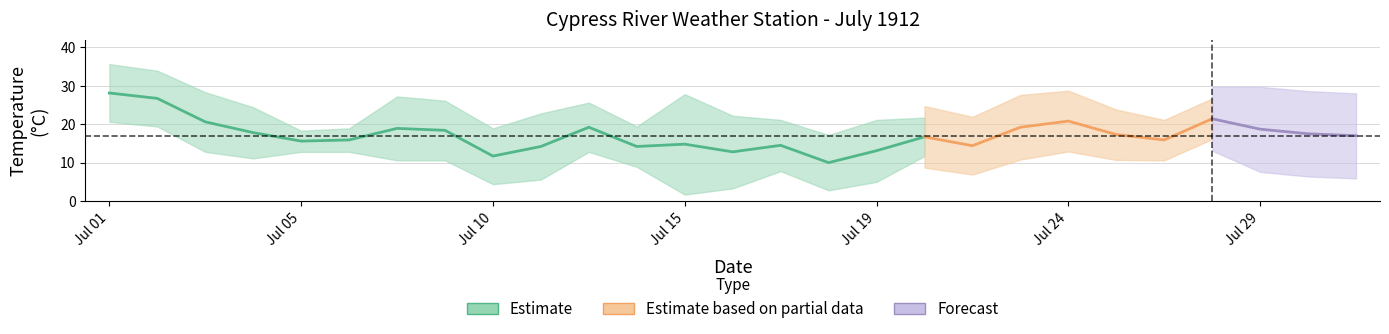

How many categories are shown in the chart?

27